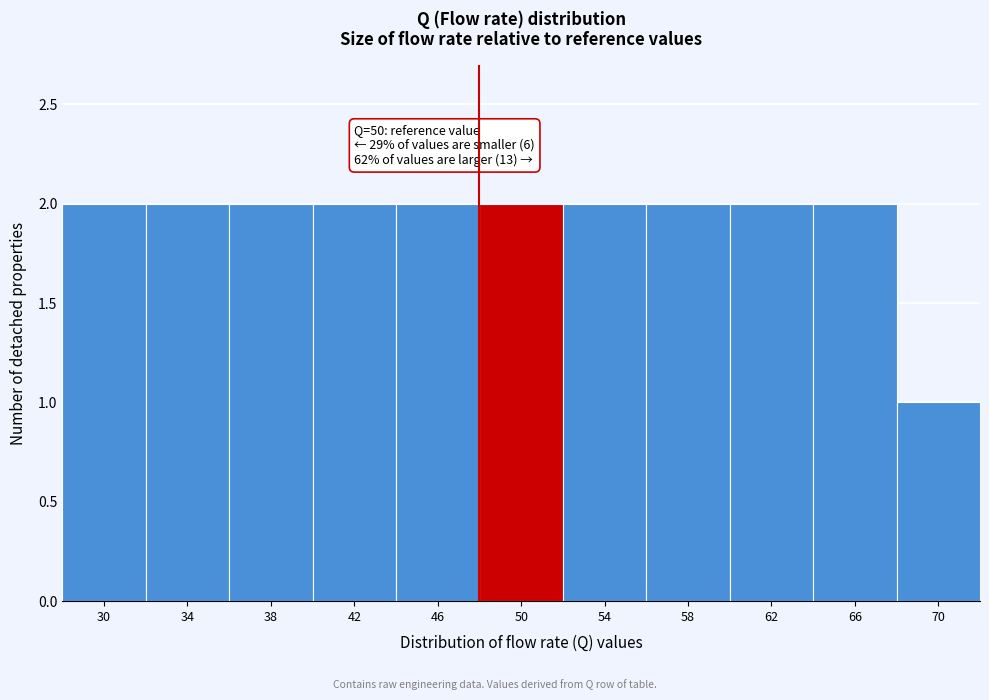

Reading left to right, what are all the values shown in this chart?

2	2	2	2	2	2	2	2	2	2	1